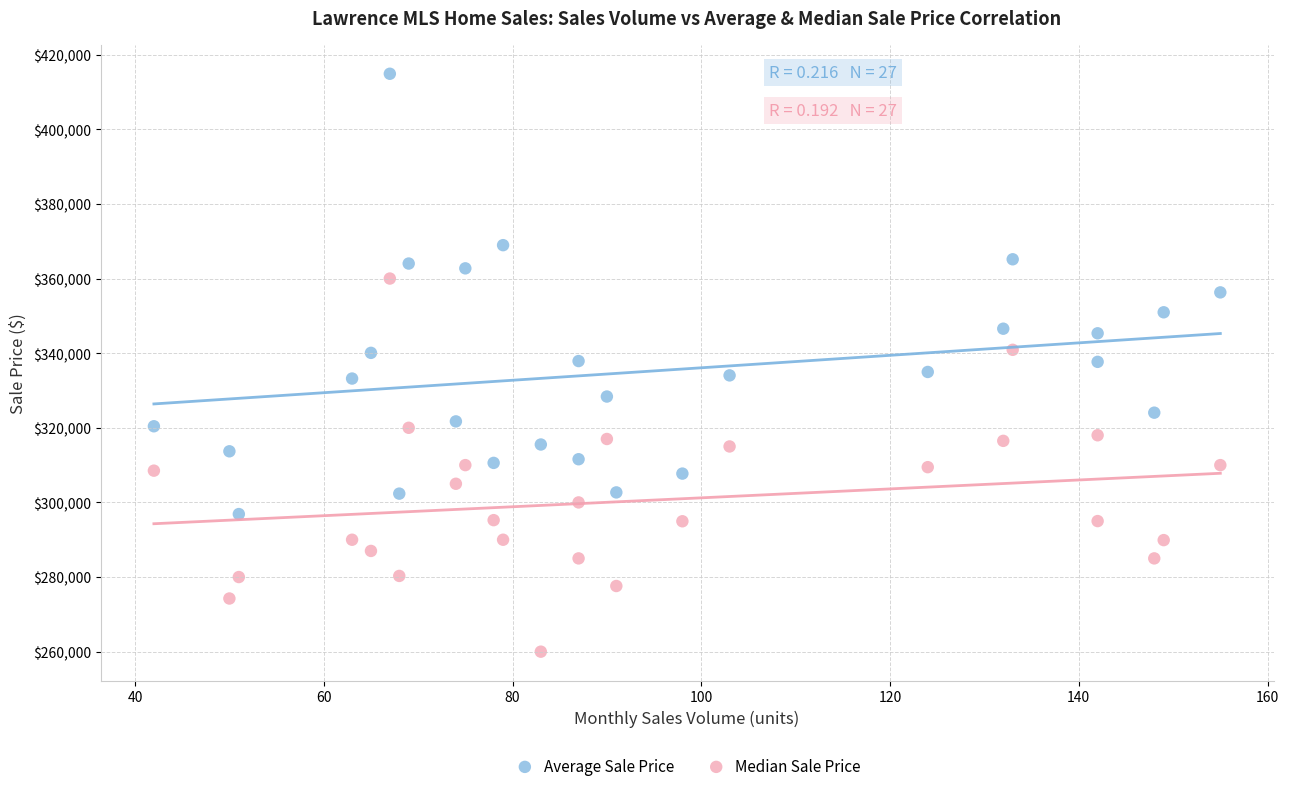

Across all data points, what is the range of X values (max minus min)?

113.0